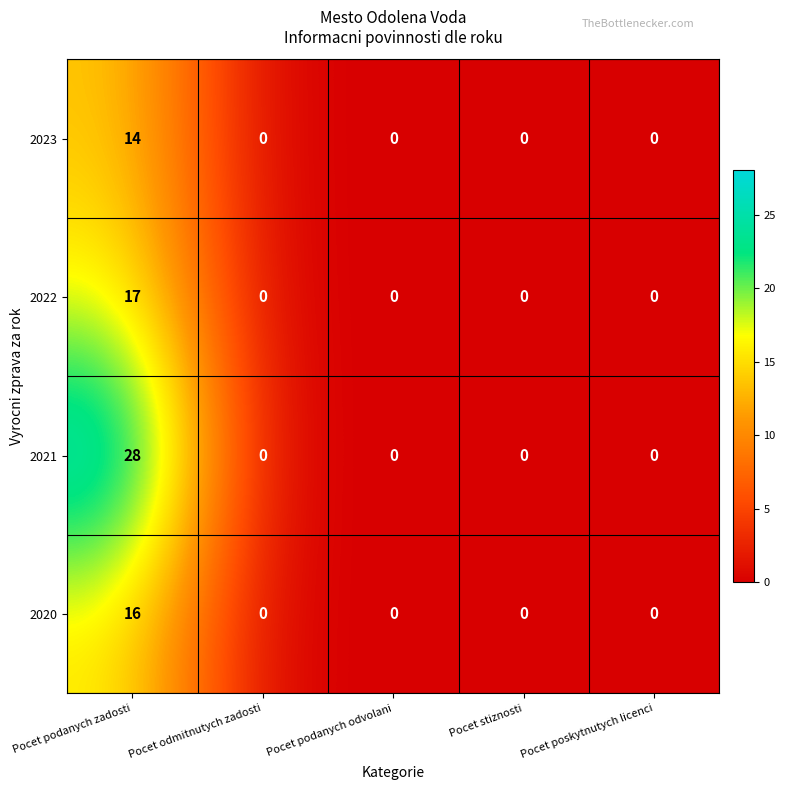

The value of 2020 at Pocet podanych odvolani is 7. True or false?

False